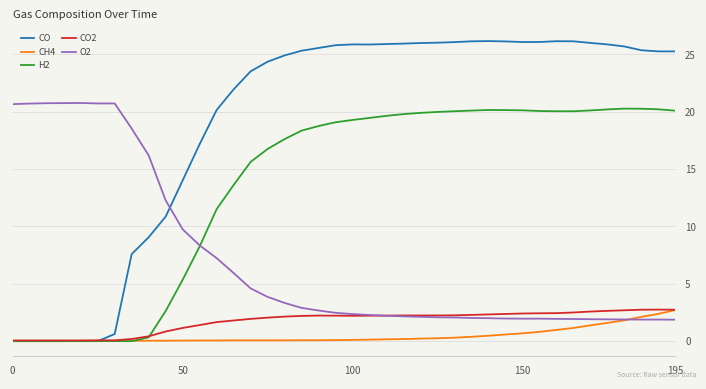

Which series has the largest total across all categories?

CO